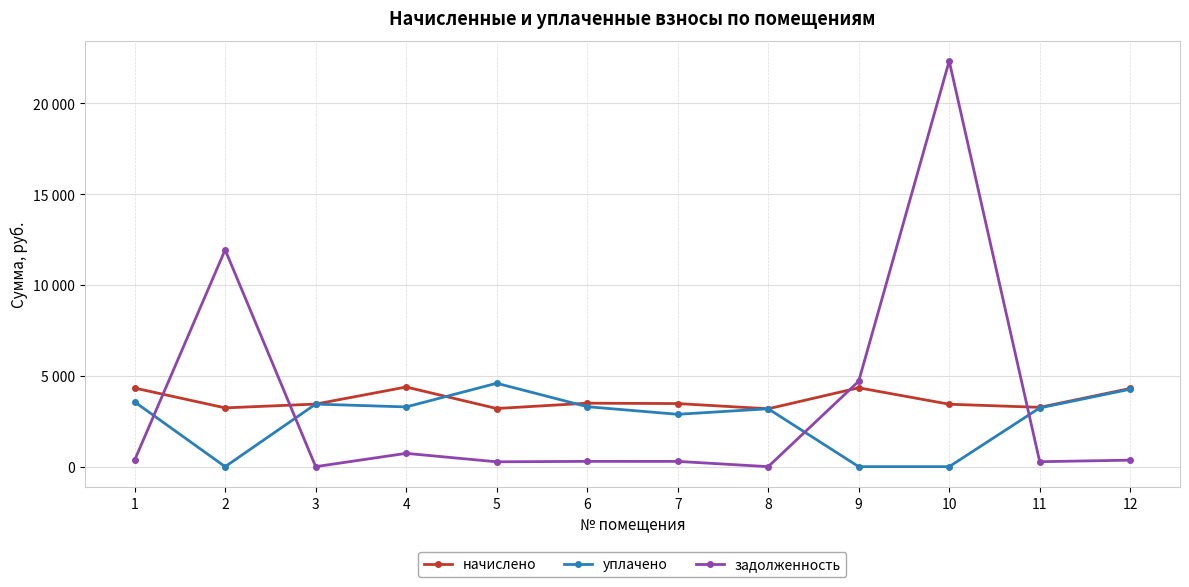

List the series in order of their overall mean, lowest first.

уплачено, задолженность, начислено